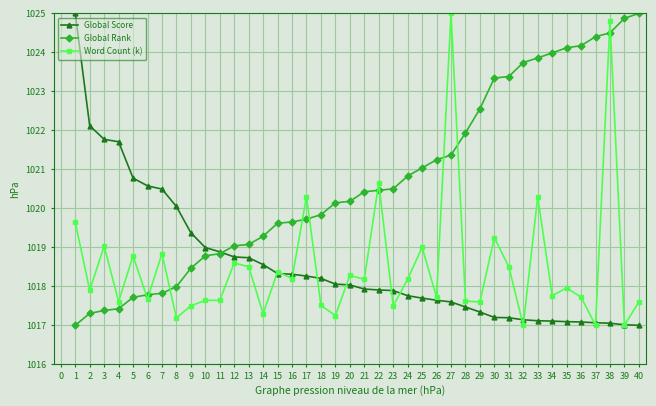

At which label is Word Count (k) closest to 1021?

22